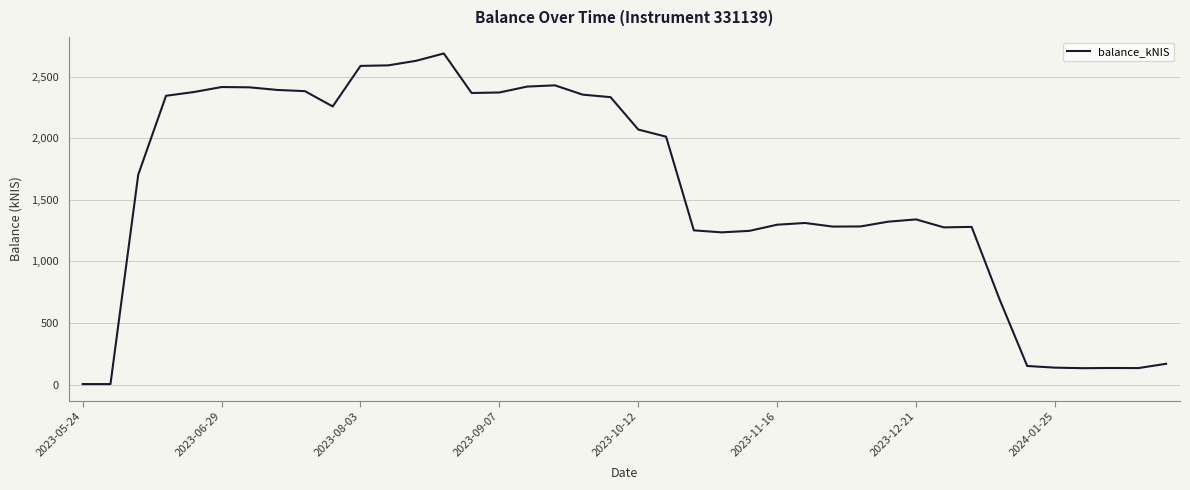

What is the greatest value displayed?

2688.5